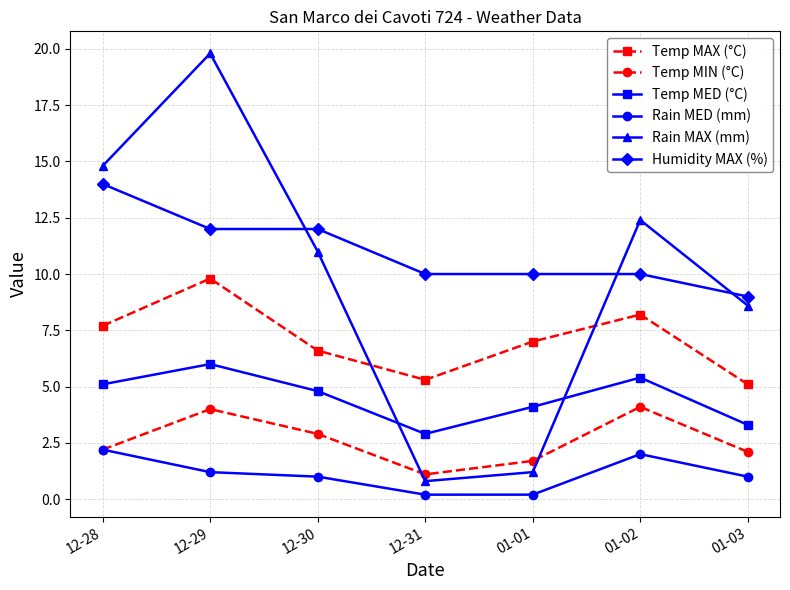

Rank the series at 12-29 from highest to lowest value.

Rain MAX (mm), Humidity MAX (%), Temp MAX (°C), Temp MED (°C), Temp MIN (°C), Rain MED (mm)